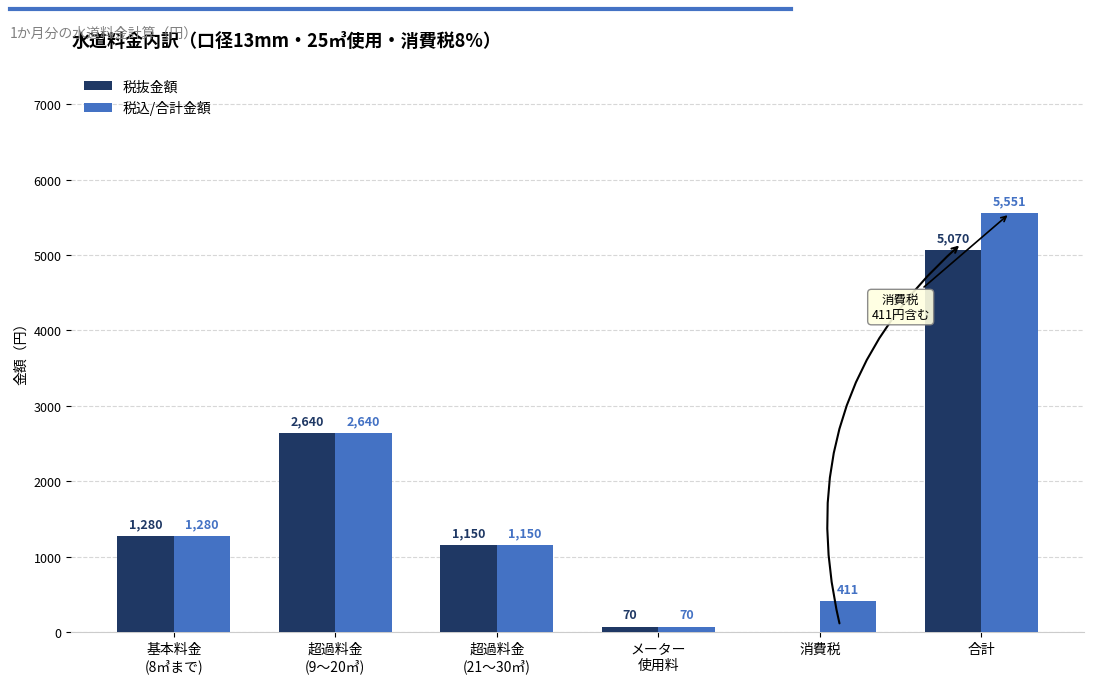

How many positive values does the 税抜金額 series have?

5